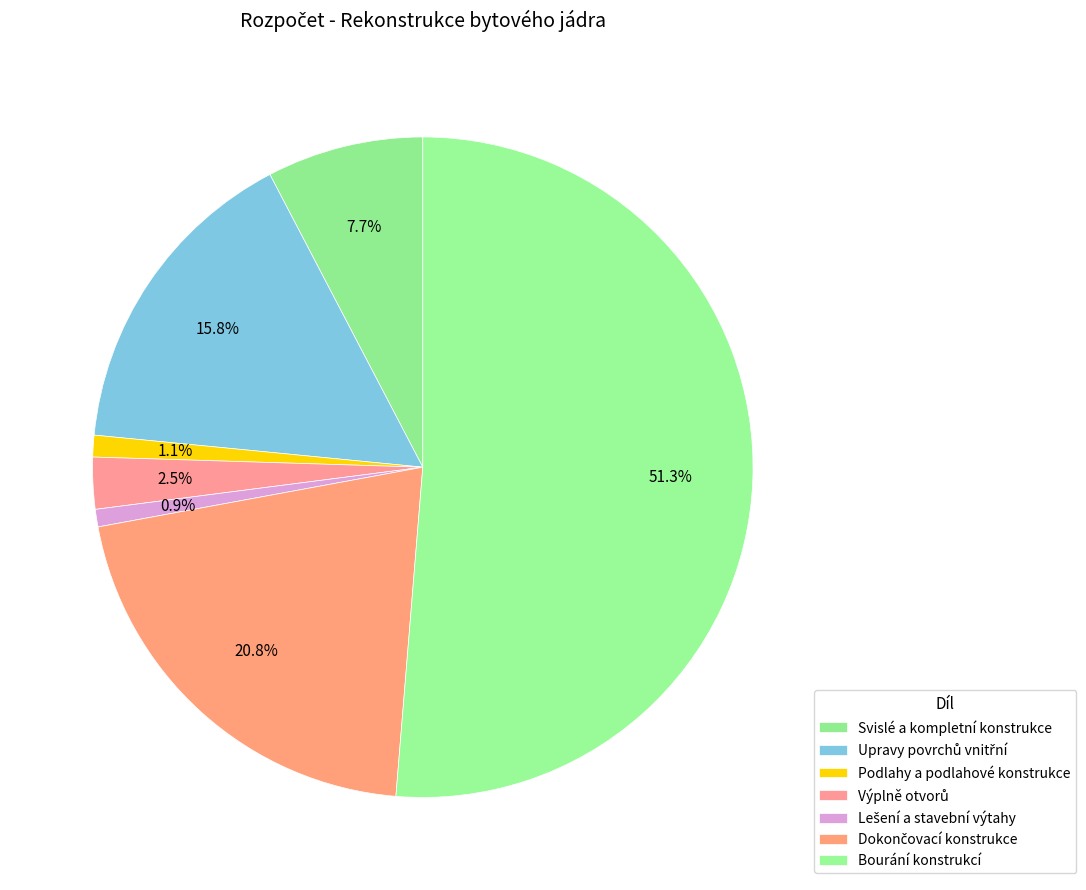

To the nearest percent, what is the average slice percentage?

14%